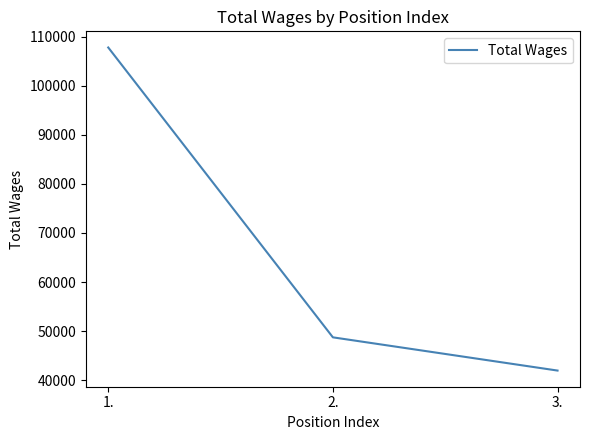

At which label is the value closest to 74878?

2.